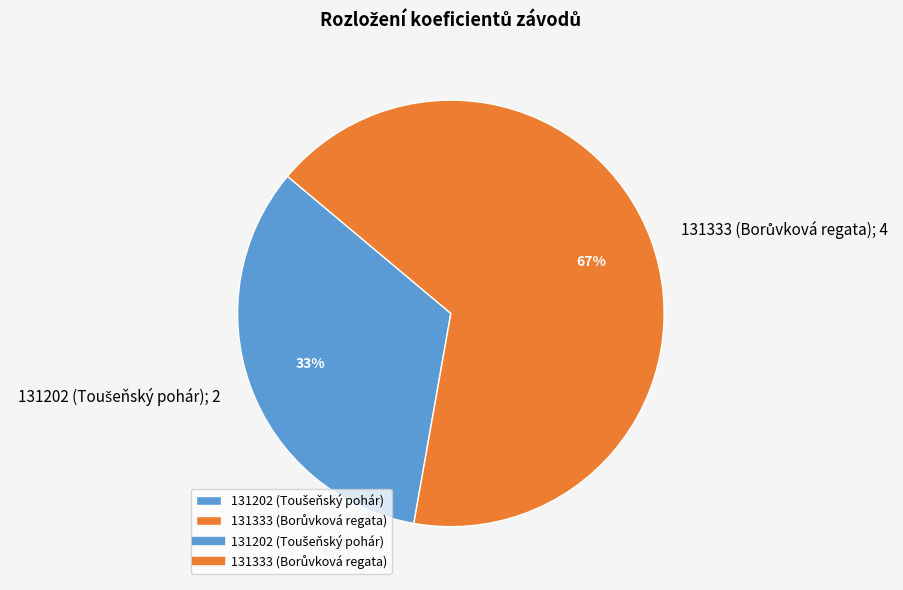

Does any single category account for the majority?

Yes